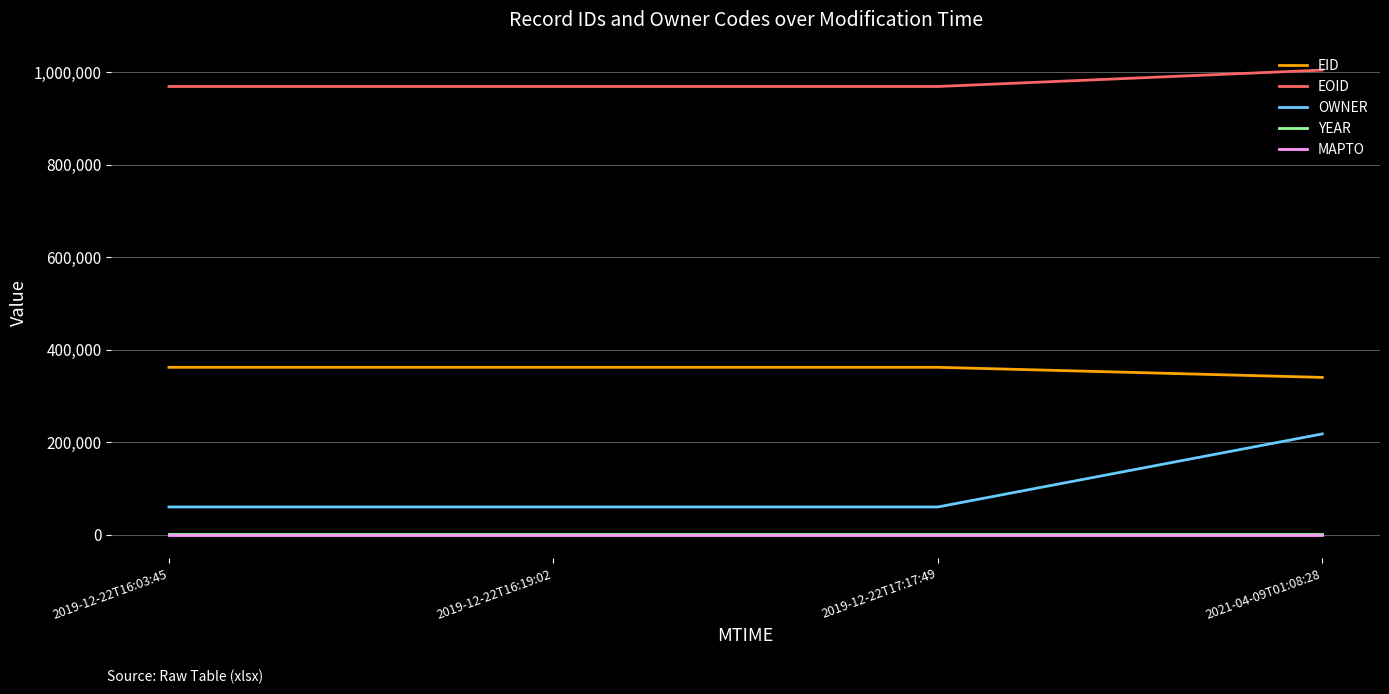

At which category is the sum across all series the highest?

2021-04-09T01:08:28